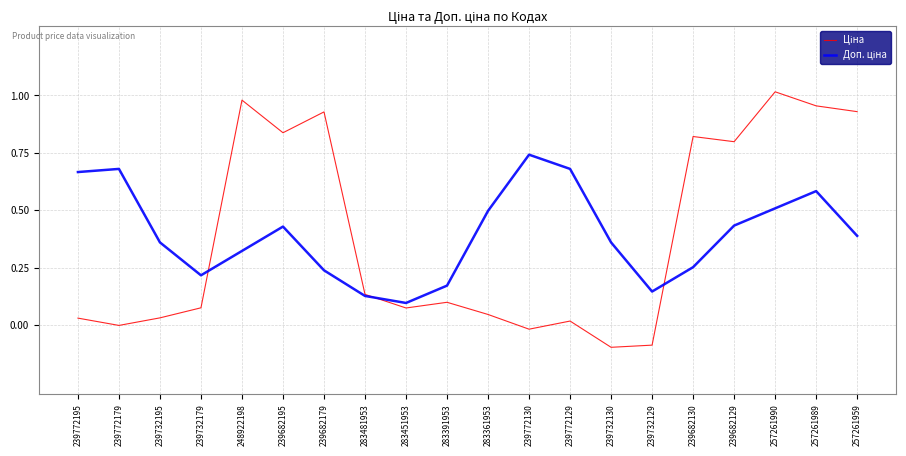

At which category is the sum across all series the highest?

257261989